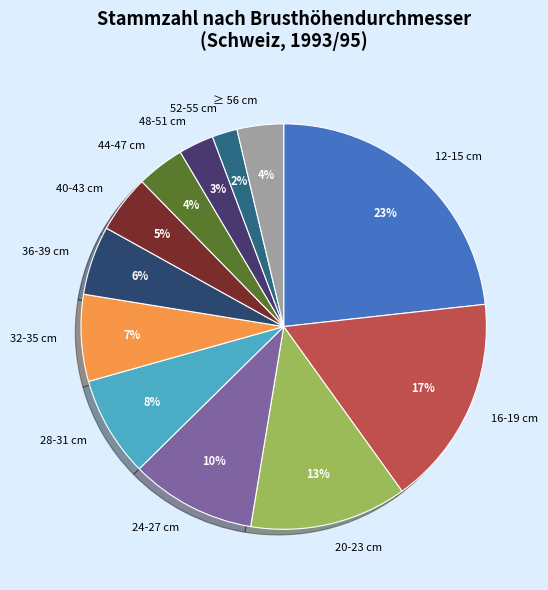

To the nearest percent, what is the average slice percentage?

8%